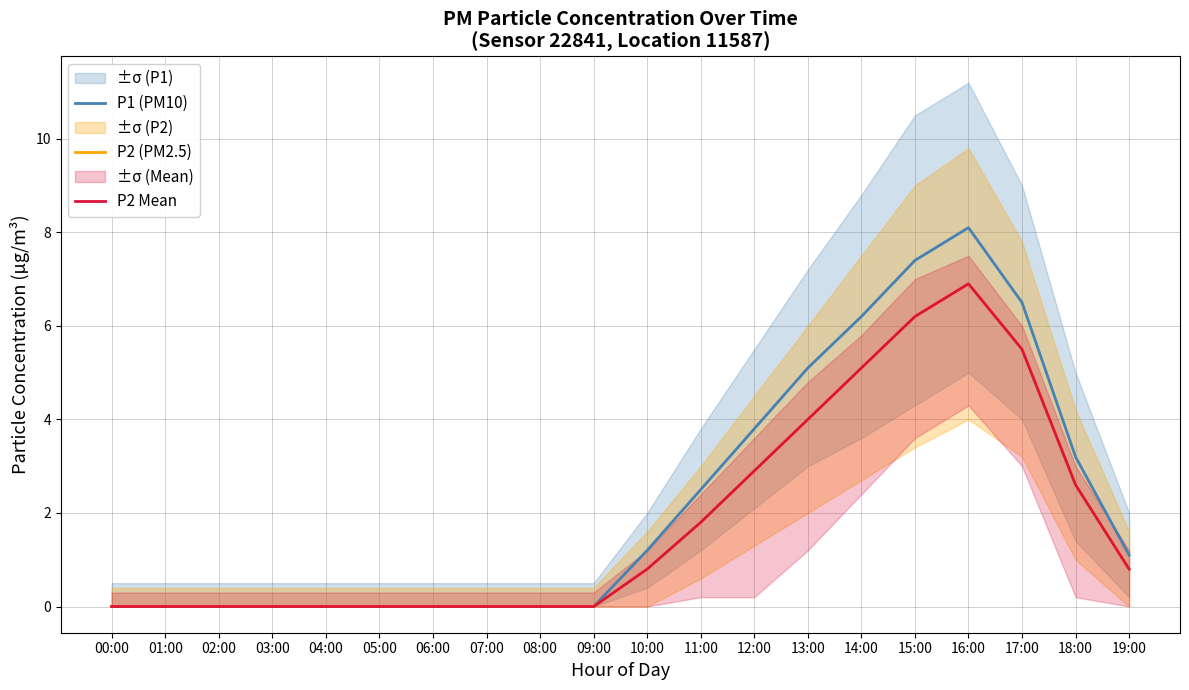

Reading left to right, transcribe all the data shown in this chart.

P1 (PM10): 00:00=0.0	01:00=0.0	02:00=0.0	03:00=0.0	04:00=0.0	05:00=0.0	06:00=0.0	07:00=0.0	08:00=0.0	09:00=0.0	10:00=1.2	11:00=2.5	12:00=3.8	13:00=5.1	14:00=6.2	15:00=7.4	16:00=8.1	17:00=6.5	18:00=3.2	19:00=1.1
P2 (PM2.5): 00:00=0.0	01:00=0.0	02:00=0.0	03:00=0.0	04:00=0.0	05:00=0.0	06:00=0.0	07:00=0.0	08:00=0.0	09:00=0.0	10:00=0.8	11:00=1.8	12:00=2.9	13:00=4.0	14:00=5.1	15:00=6.2	16:00=6.9	17:00=5.5	18:00=2.6	19:00=0.8
P2 Mean: 00:00=0.0	01:00=0.0	02:00=0.0	03:00=0.0	04:00=0.0	05:00=0.0	06:00=0.0	07:00=0.0	08:00=0.0	09:00=0.0	10:00=0.8	11:00=1.8	12:00=2.9	13:00=4.0	14:00=5.1	15:00=6.2	16:00=6.9	17:00=5.5	18:00=2.6	19:00=0.8